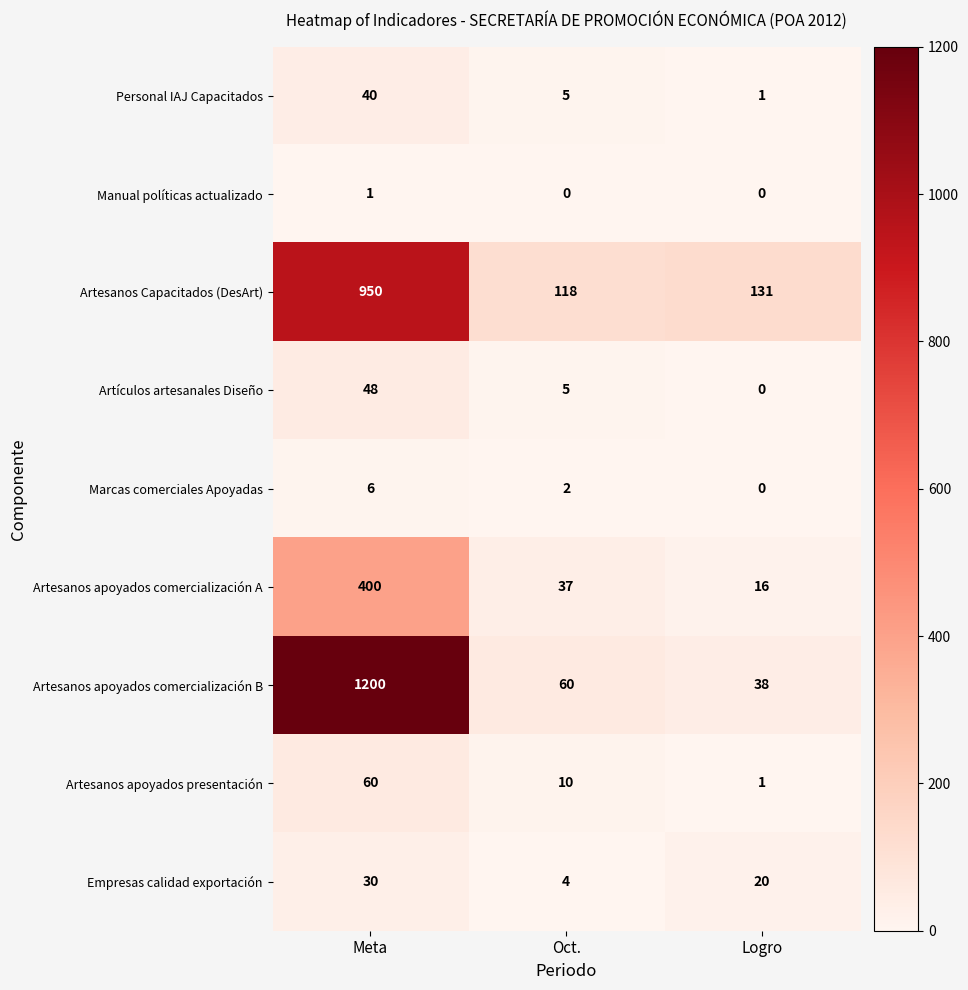

What is the maximum value for Empresas calidad exportación?

30